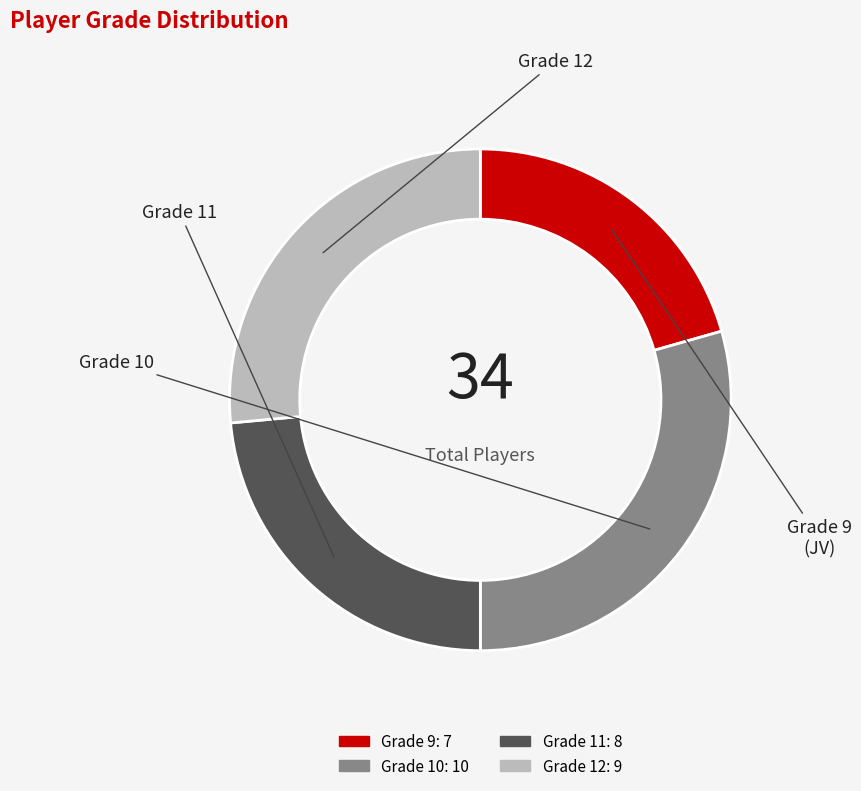

Rank the categories by value from highest to lowest.

Grade 10, Grade 12, Grade 11, Grade 9